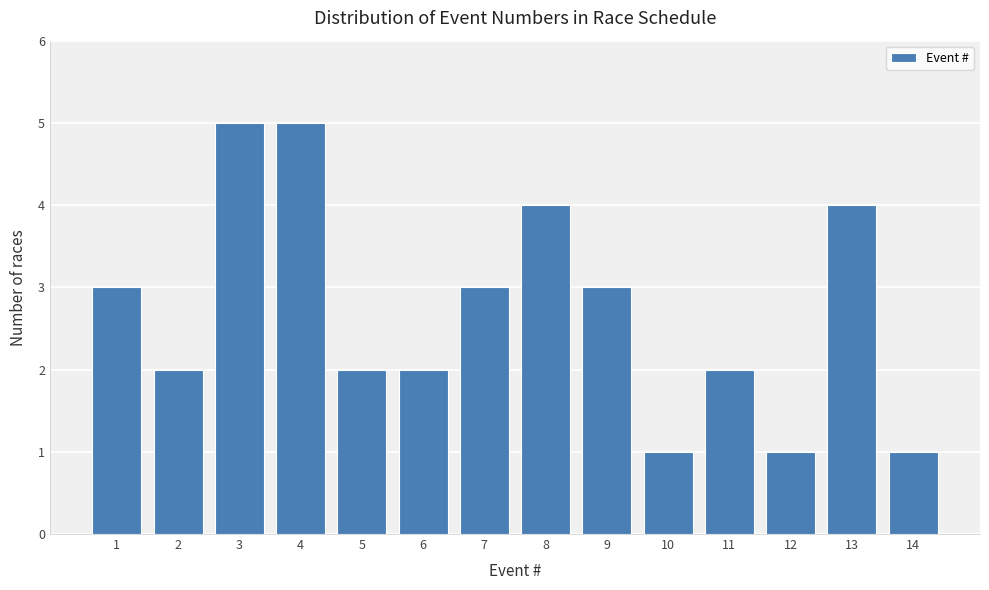

Reading left to right, extract all data points from this chart.

3	2	5	5	2	2	3	4	3	1	2	1	4	1